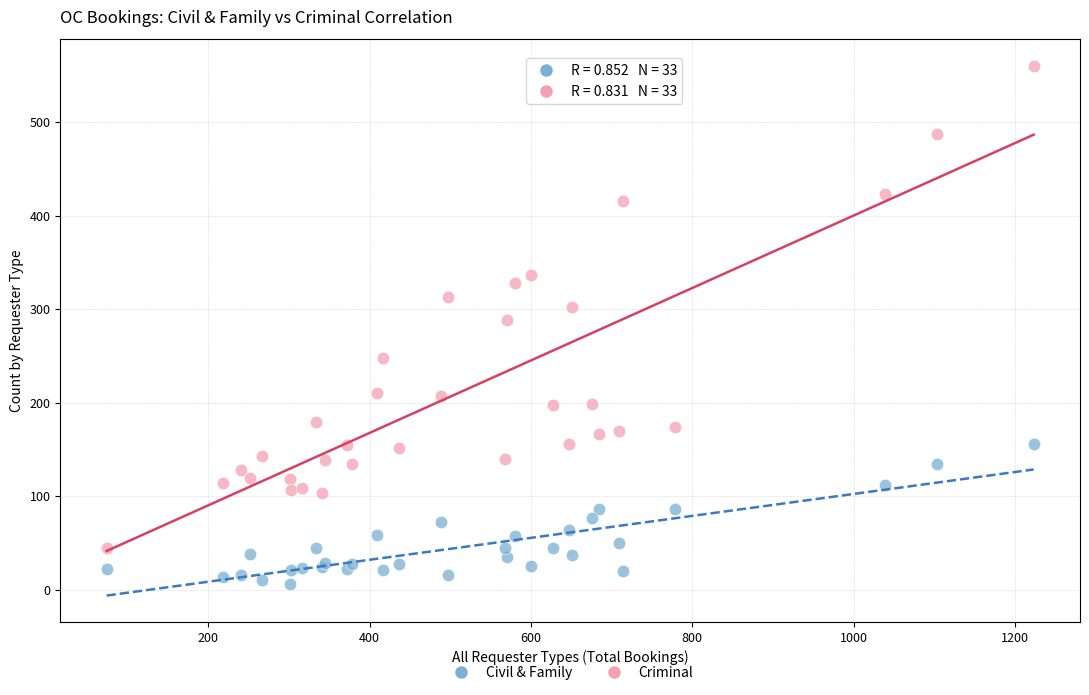

What is the X range (max minus min) for the scatter plot?

1149